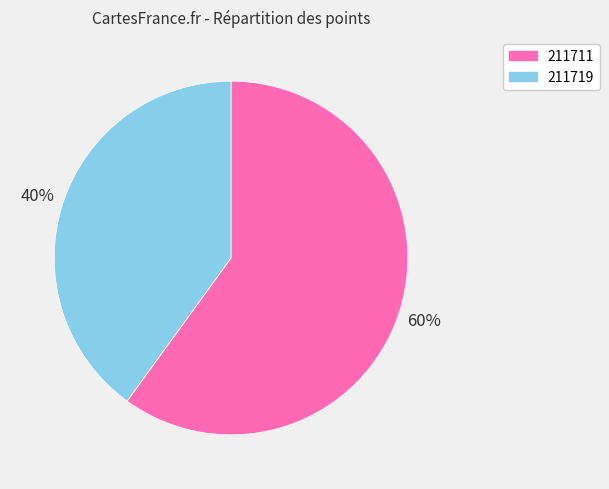

Combined, do 211719 and 211711 account for over 50%?

Yes